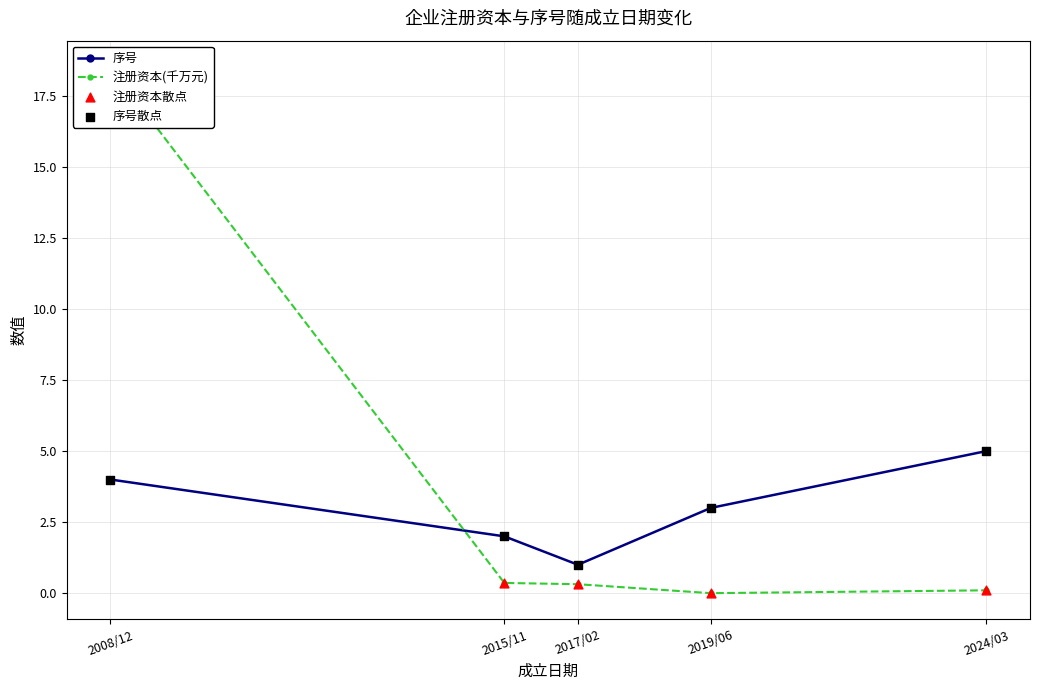

What are all the series names shown in the legend?

序号, 注册资本(千万元), 注册资本散点, 序号散点